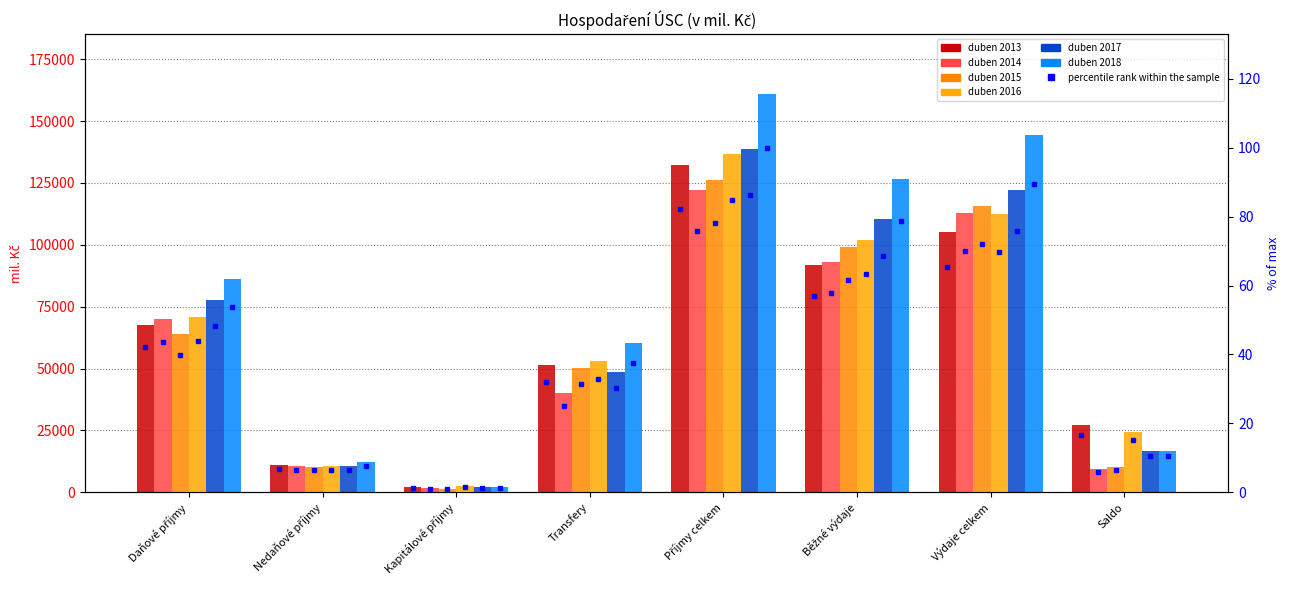

Rank the categories by duben 2014 value from highest to lowest.

Příjmy celkem, Výdaje celkem, Běžné výdaje, Daňové příjmy, Transfery, Nedaňové příjmy, Saldo, Kapitálové příjmy